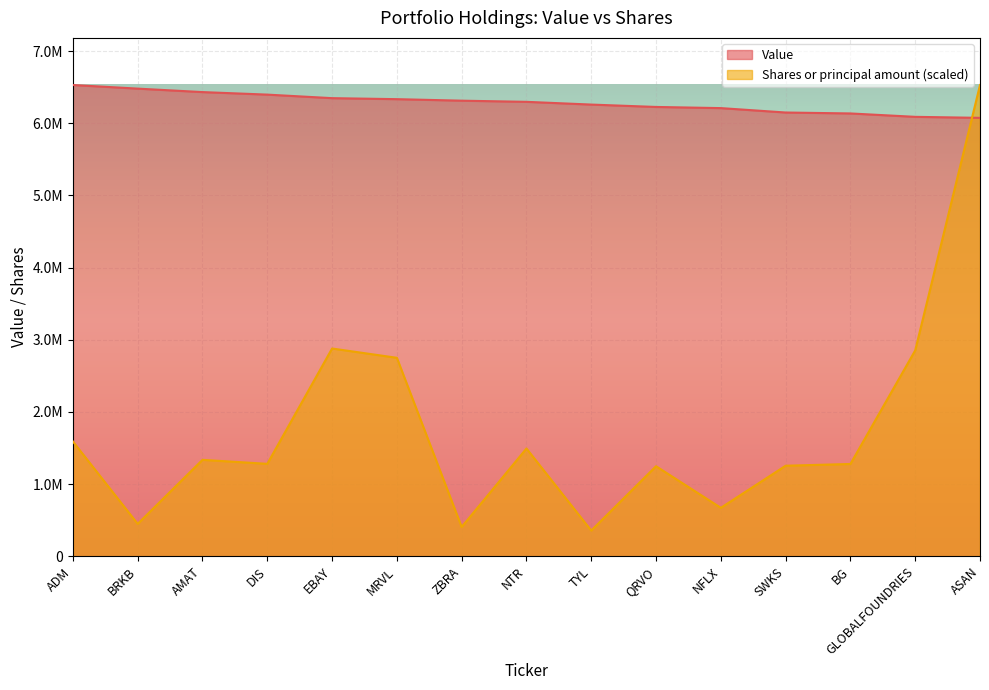

Between ADM and ZBRA, which series saw the biggest shift?

Shares or principal amount (scaled)